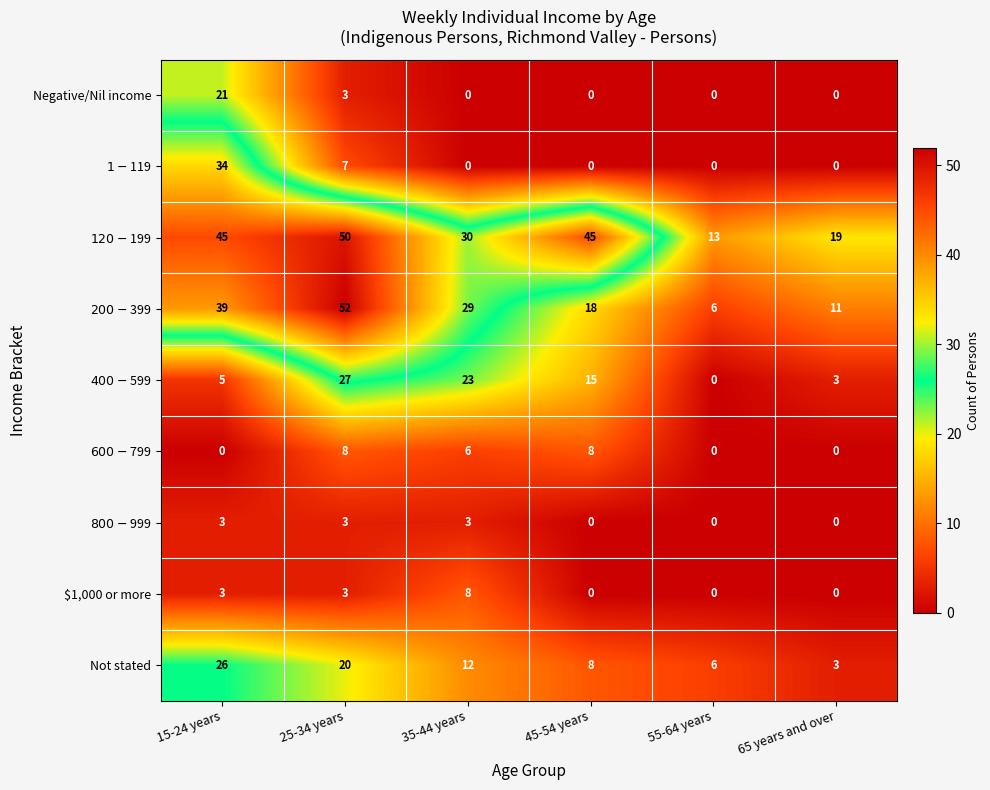

Is it true that Negative/Nil income equals 0 at 65 years and over?

True